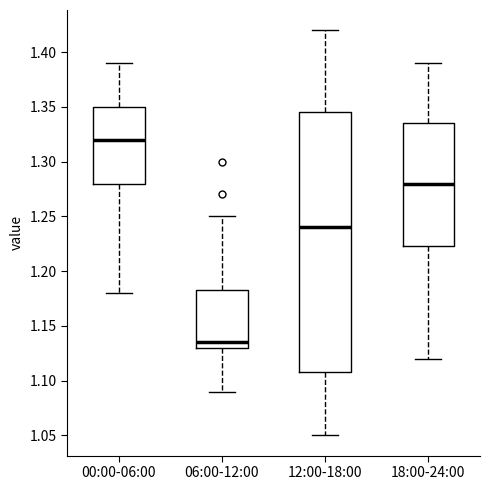

Reading left to right, transcribe this box plot: for each box, give where its median line is, the range the box spans, and where its two whiskers end, as read against the y-axis. The values are not printed on the chart, so give them approximately, as read against the axis.

00:00-06:00: median 1.320, box 1.280 to 1.350, whiskers 1.180 to 1.390
06:00-12:00: median 1.135, box 1.130 to 1.185, whiskers 1.090 to 1.250
12:00-18:00: median 1.240, box 1.110 to 1.345, whiskers 1.050 to 1.420
18:00-24:00: median 1.280, box 1.225 to 1.335, whiskers 1.120 to 1.390